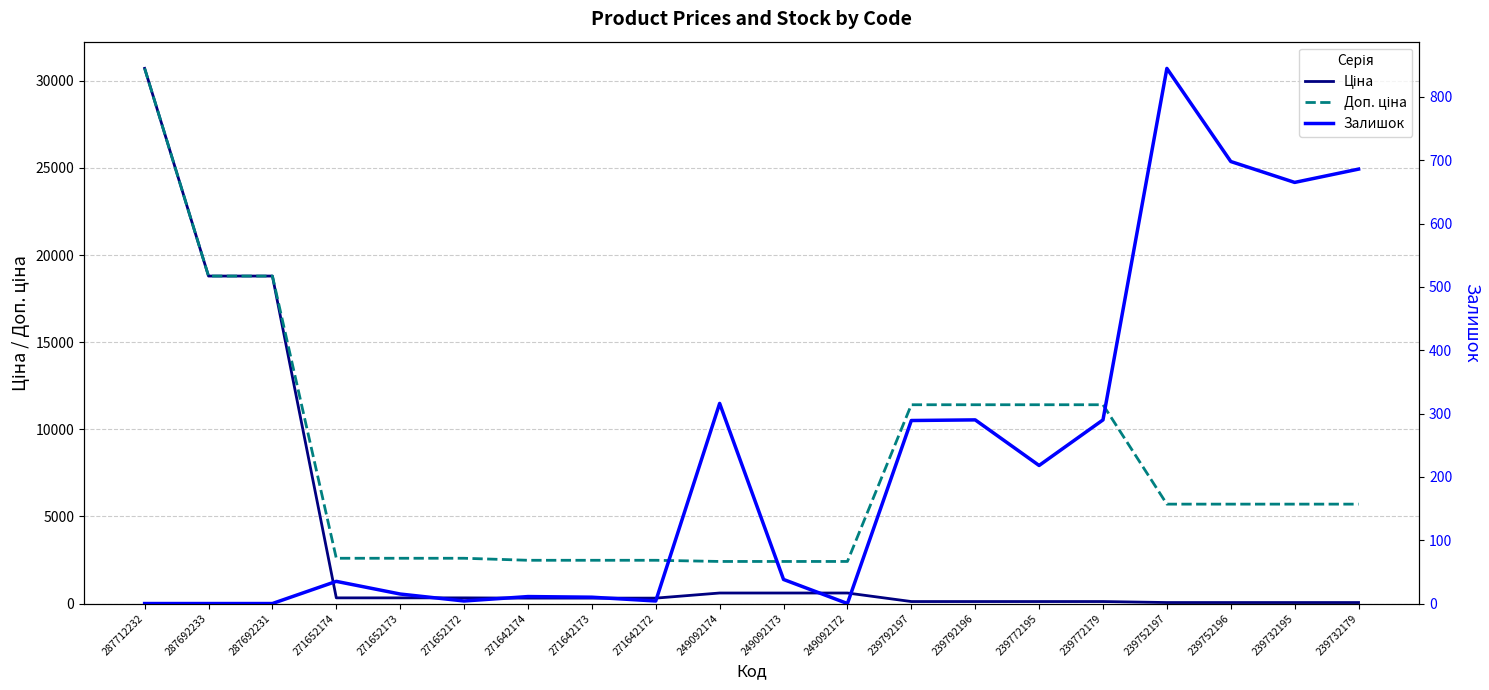

What is the difference between the second highest and minimum values in the Доп. ціна series?

16382.0